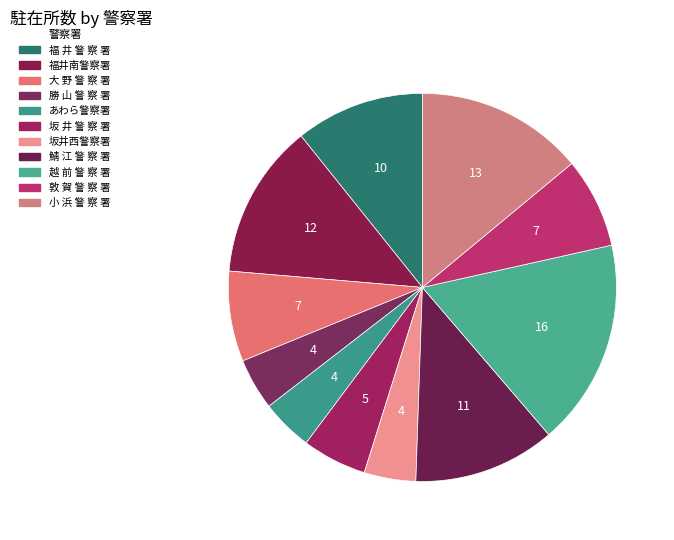

The 福井南警察署 slice represents 1% of the pie. True or false?

False